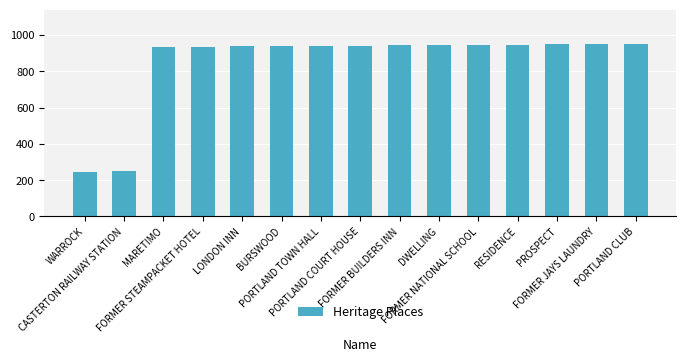

What is the greatest value displayed?

950